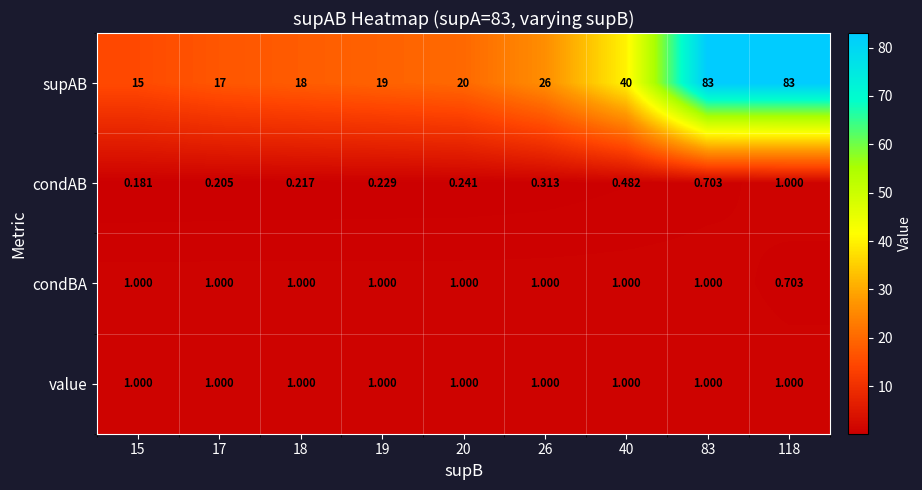

Which series changed the most between 26 and 40?

supAB